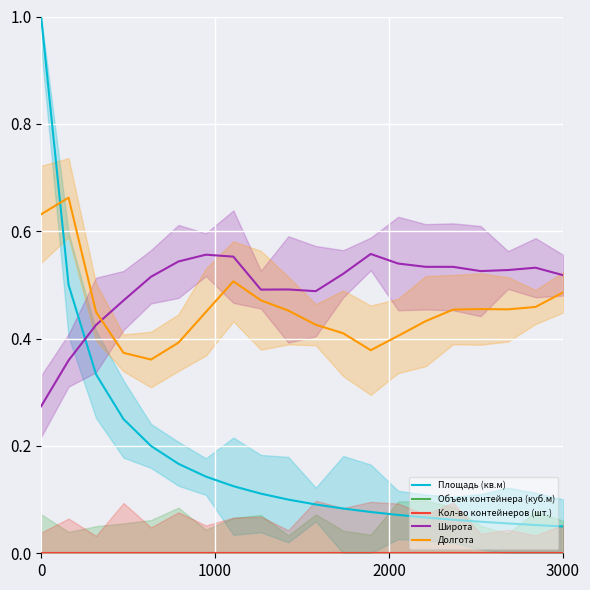

How many lines are shown in the chart?

5